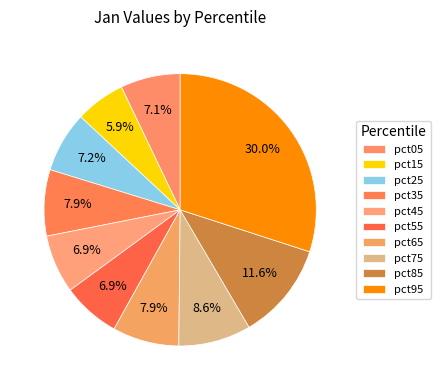

True or false: pct35 accounts for 8% of the total.

True